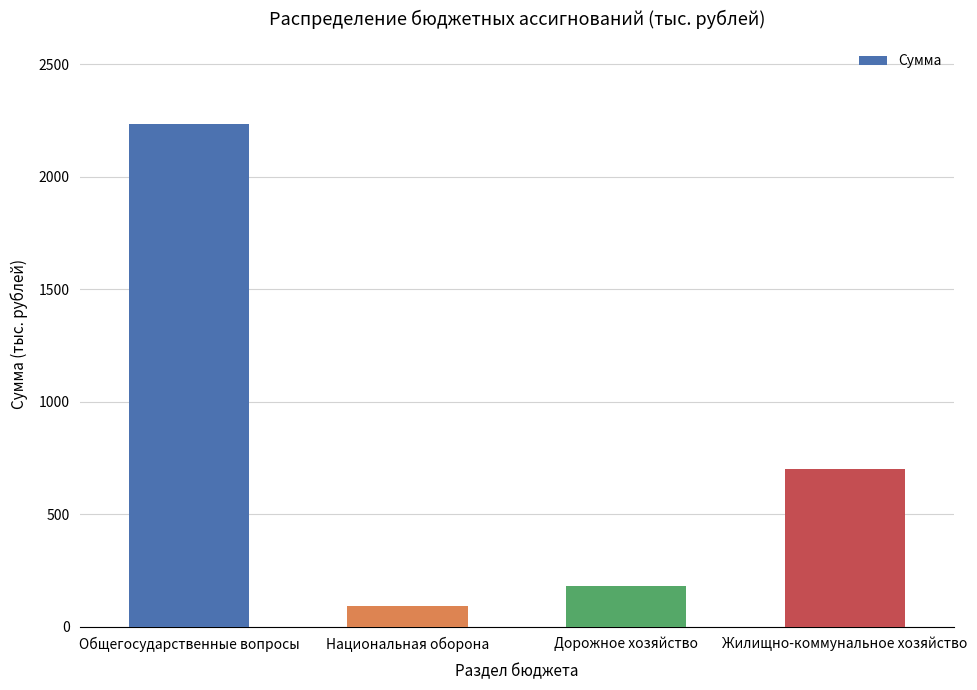

Rank the categories by value from highest to lowest.

Общегосударственные вопросы, Жилищно-коммунальное хозяйство, Дорожное хозяйство, Национальная оборона